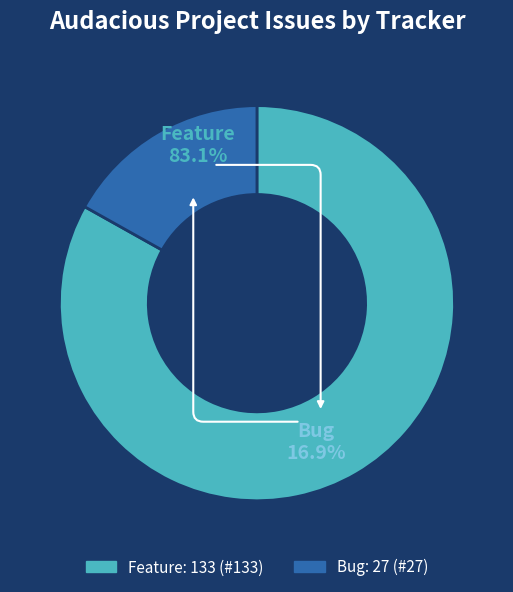

To the nearest percent, what percentage of the pie is Bug?

17%